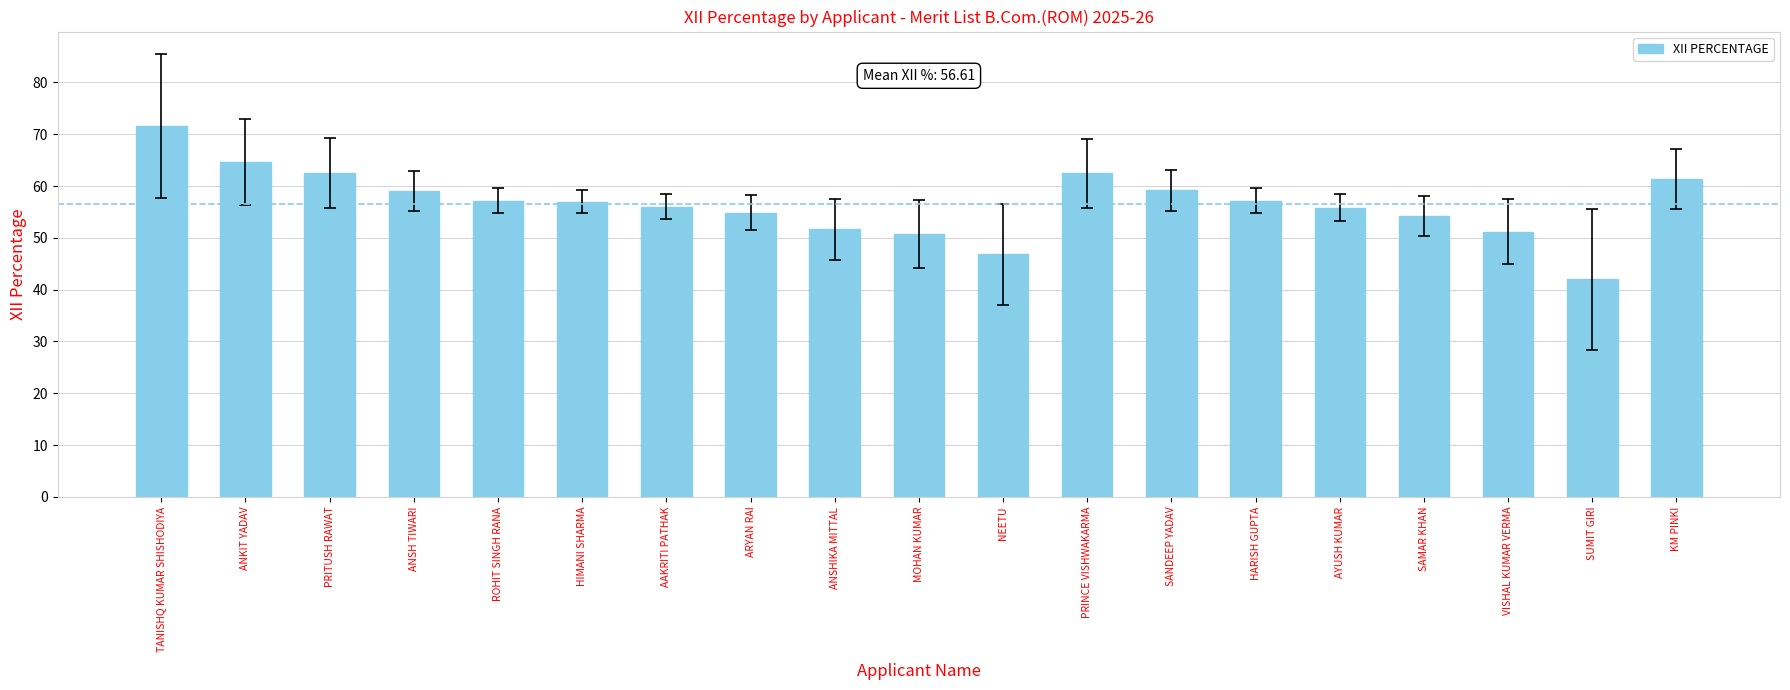

The chart shows a value of 54.8 at ARYAN RAI. True or false?

True